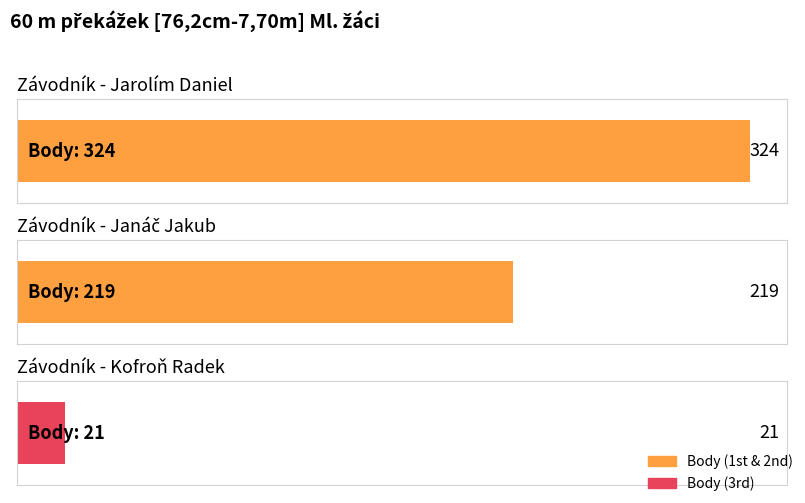

The value at Kofroň Radek is 4. True or false?

False